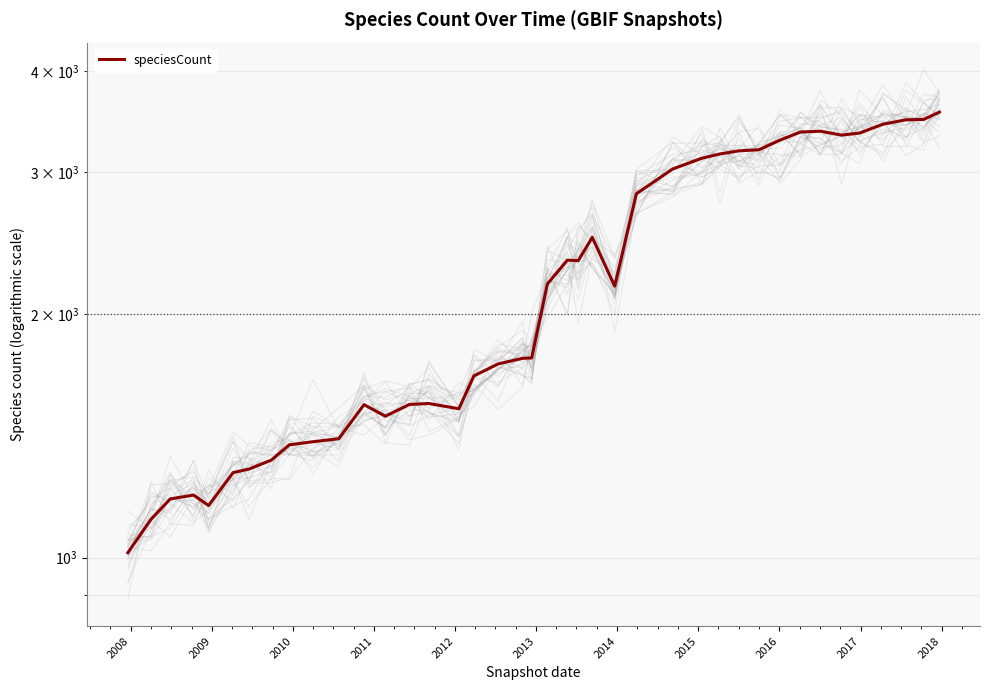

Reading right to left, transcribe all the data shown in this chart.

3556	3483	3479	3436	3350	3331	3368	3360	3284	3195	3185	3157	3120	3025	2819	2167	2489	2330	2333	2180	1766	1764	1736	1678	1528	1551	1547	1496	1546	1403	1391	1379	1320	1287	1274	1160	1195	1182	1115	1014